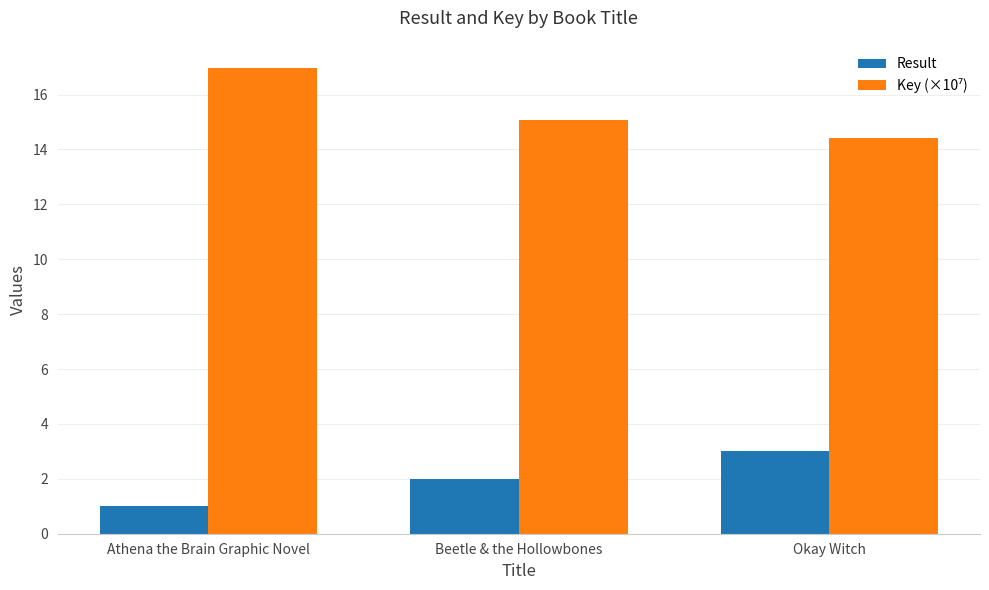

List the labels in order of Result value, largest first.

Okay Witch, Beetle & the Hollowbones, Athena the Brain Graphic Novel